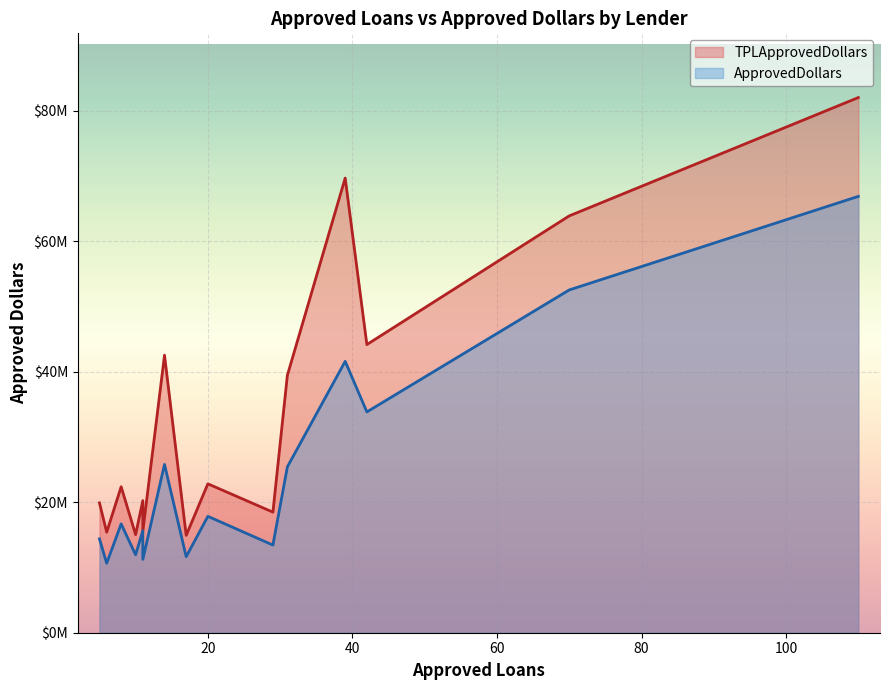

What are all the series names shown in the legend?

TPLApprovedDollars, ApprovedDollars